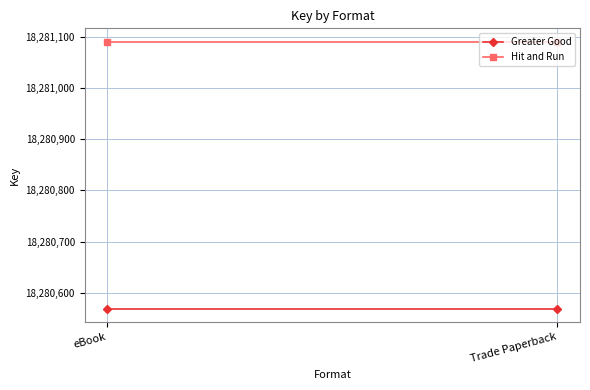

True or false: Hit and Run has a value of 18281090 at Trade Paperback.

True